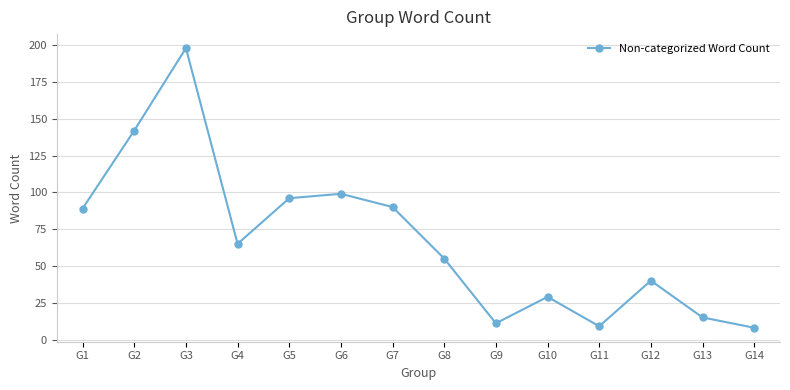

Reading left to right, transcribe all the data shown in this chart.

89	142	198	65	96	99	90	55	11	29	9	40	15	8